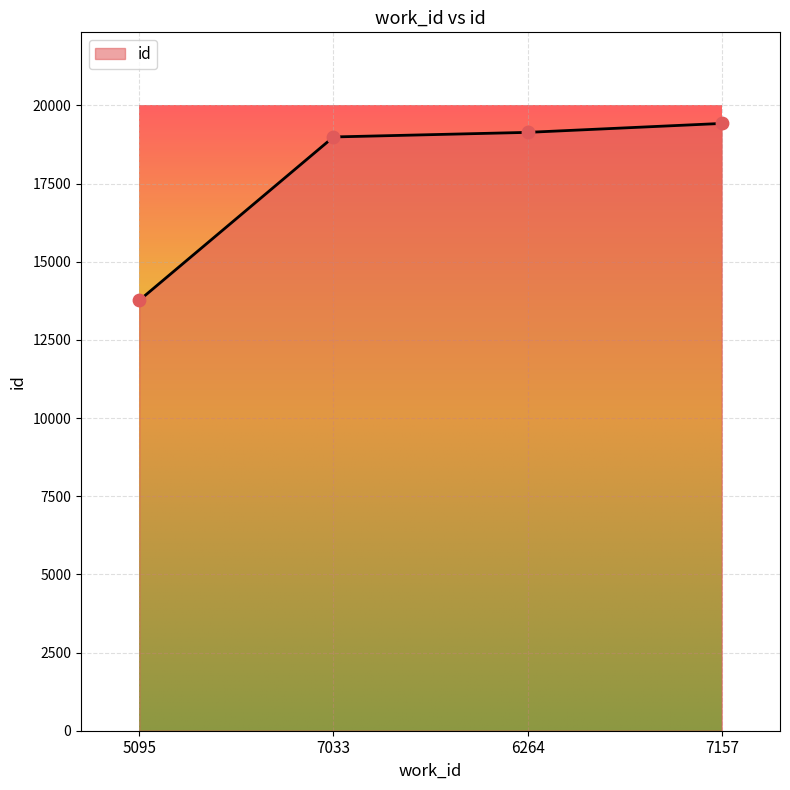

Approximately how many times larger is the value at 7157 compared to 5095?

1.4